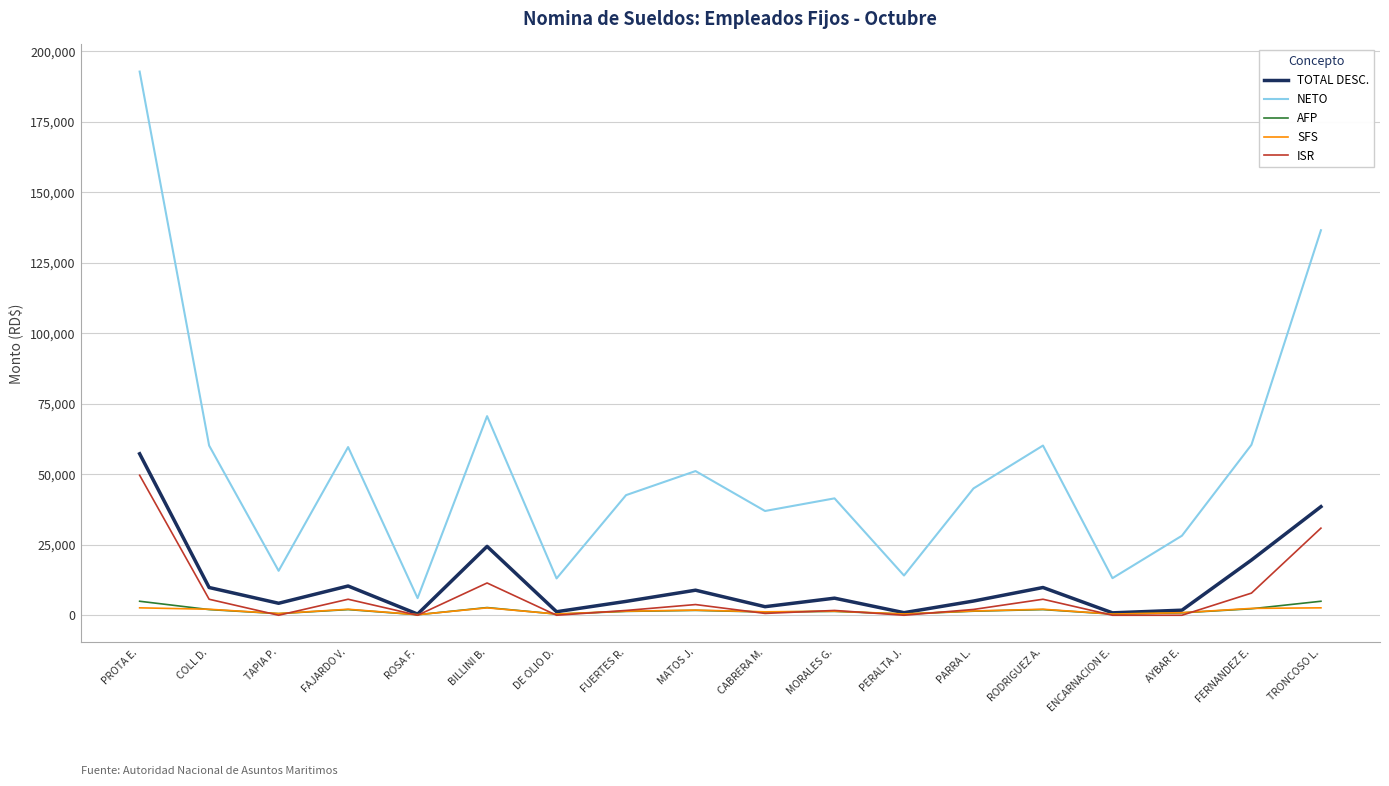

Which series has the largest range (max minus min)?

NETO